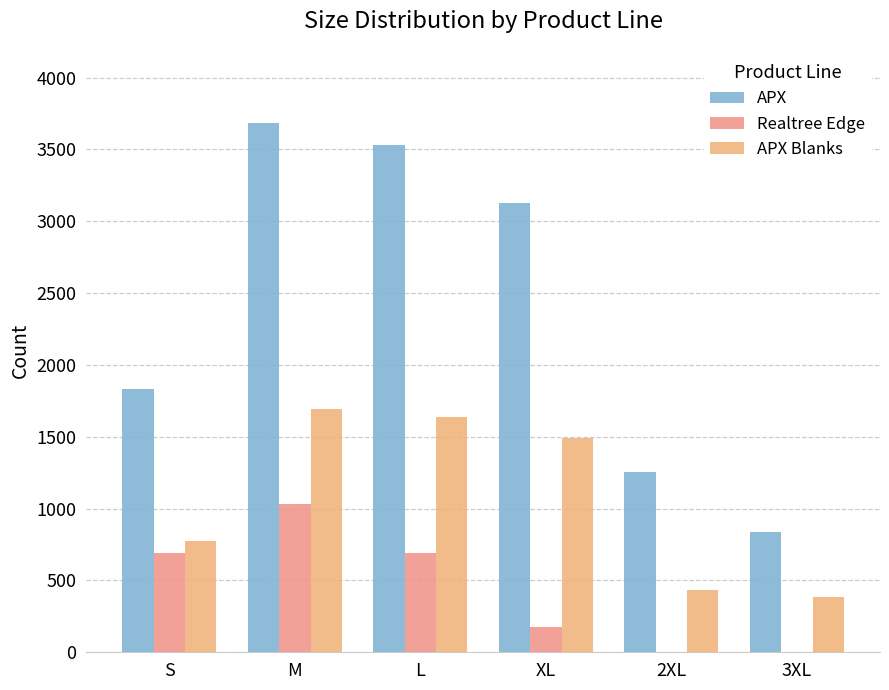

At which category is the sum across all series the highest?

M